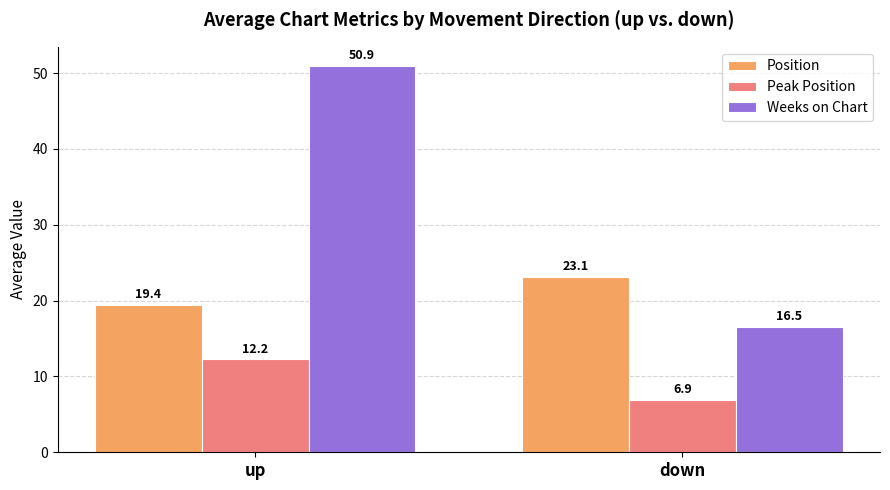

What are all the series names shown in the legend?

Position, Peak Position, Weeks on Chart